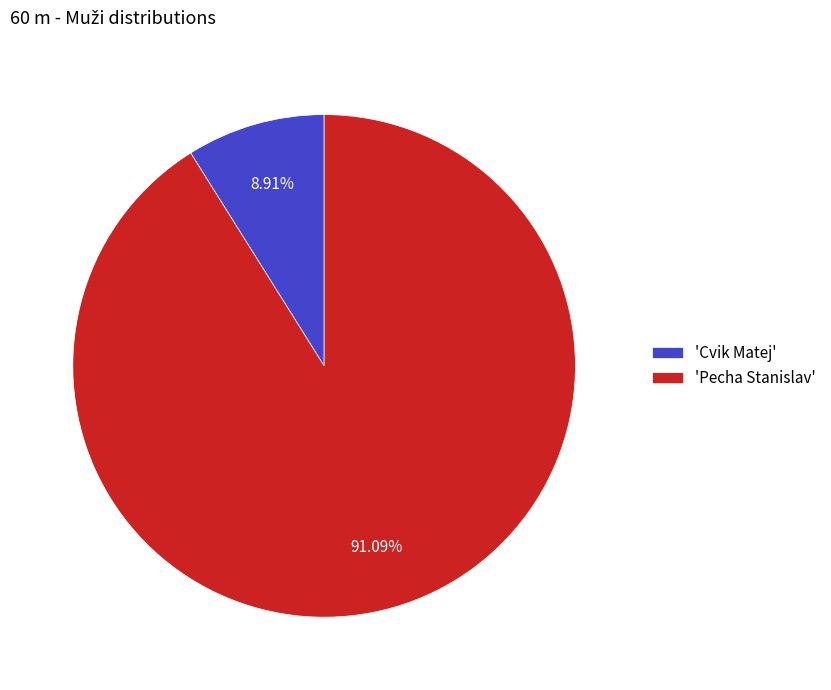

Is the sum of 'Pecha Stanislav' and 'Cvik Matej' greater than half?

Yes